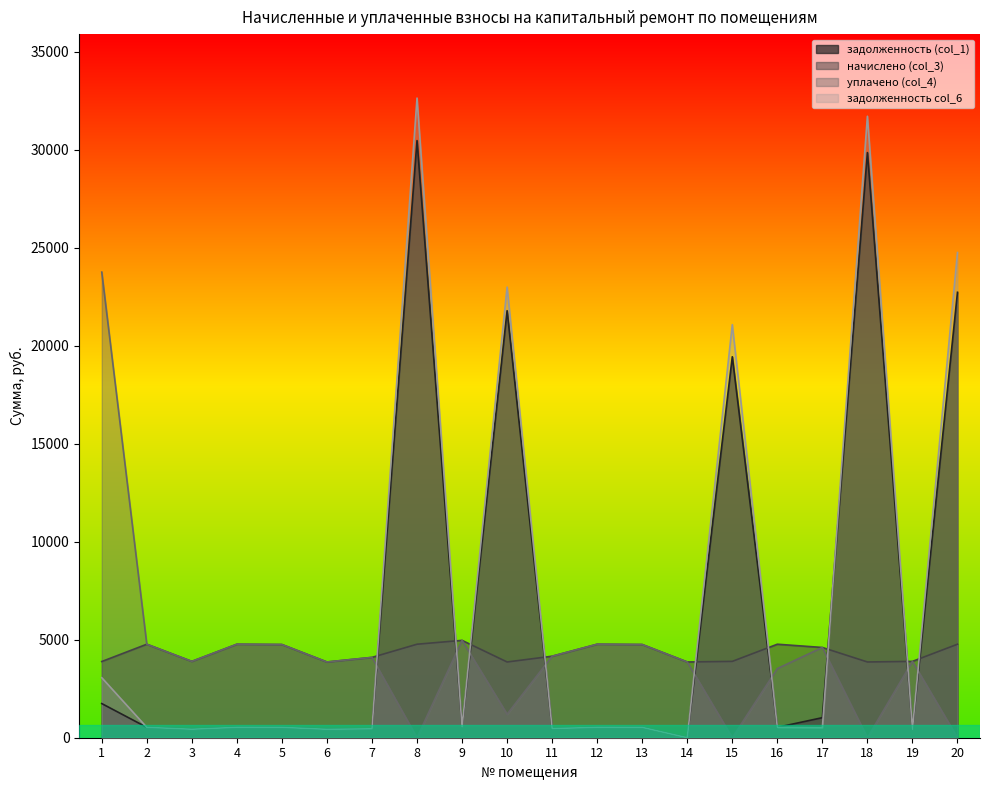

True or false: уплачено (col_4) and задолженность col_6 intersect in this chart.

True